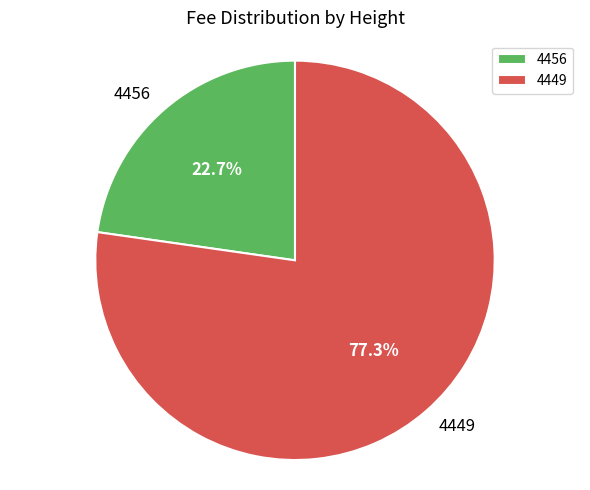

To the nearest percent, what is the average slice percentage?

50%